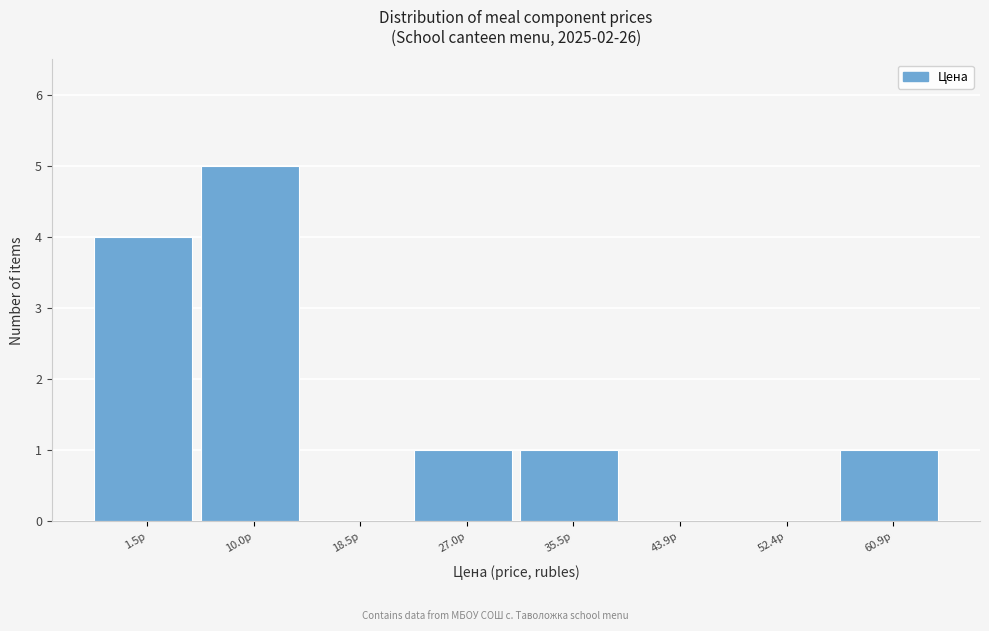

Reading left to right, extract all data points from this chart.

1.5р=4	10.0р=5	18.5р=0	27.0р=1	35.5р=1	43.9р=0	52.4р=0	60.9р=1